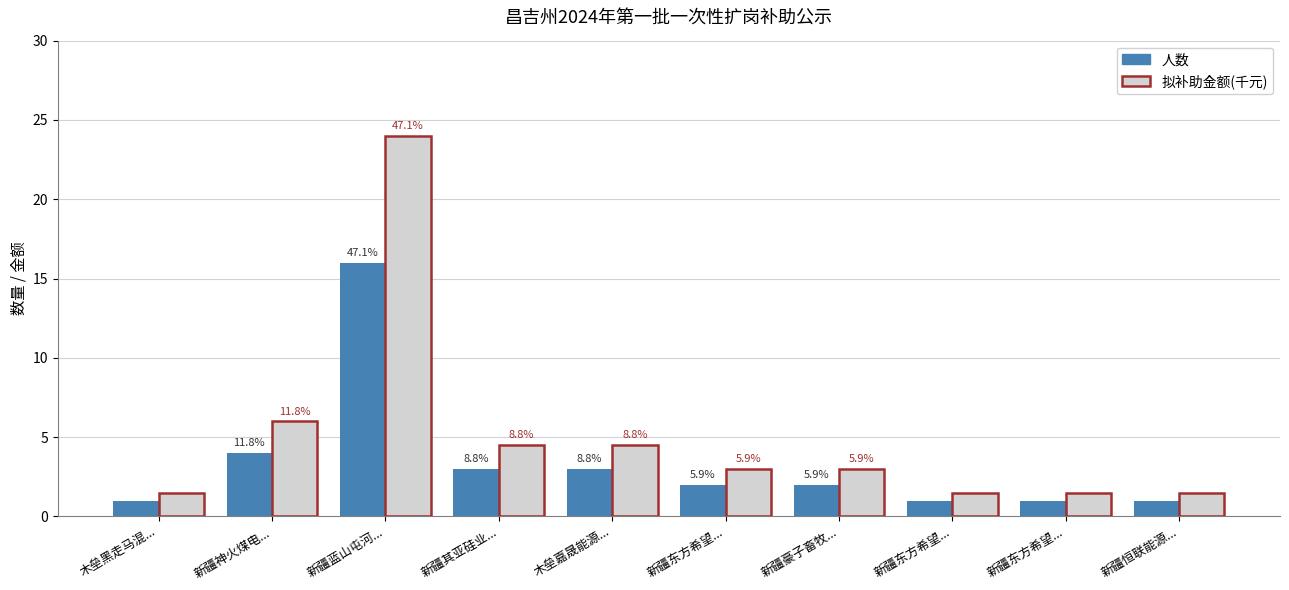

What are all the series names shown in the legend?

人数, 拟补助金额(千元)